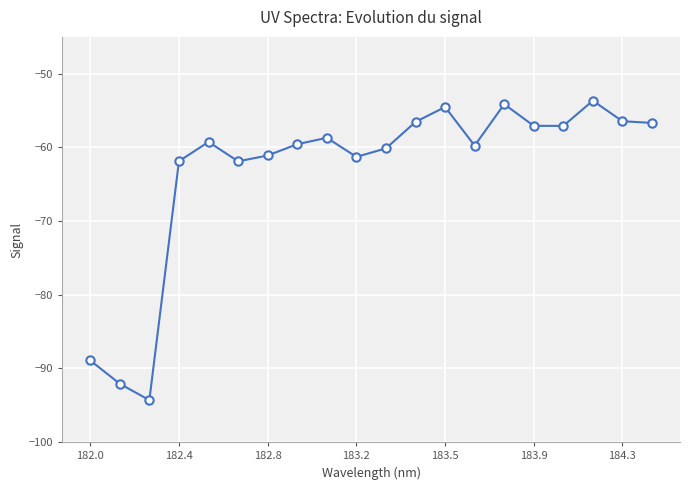

What is the value of the 1st point from the left?

-88.9